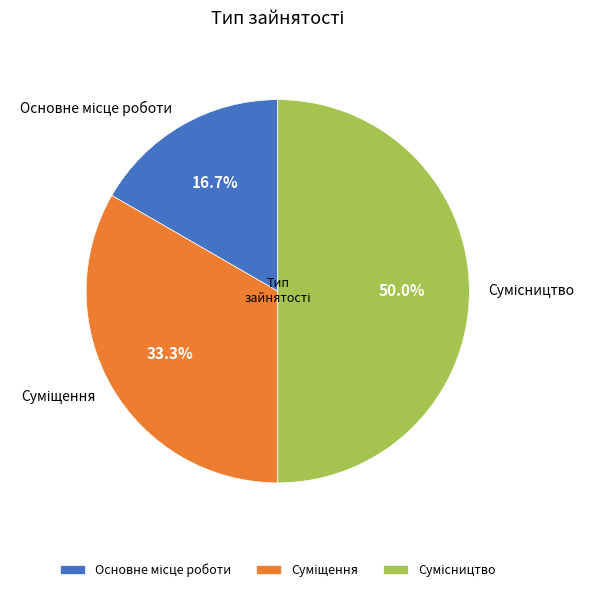

How many segments does this pie chart have?

3